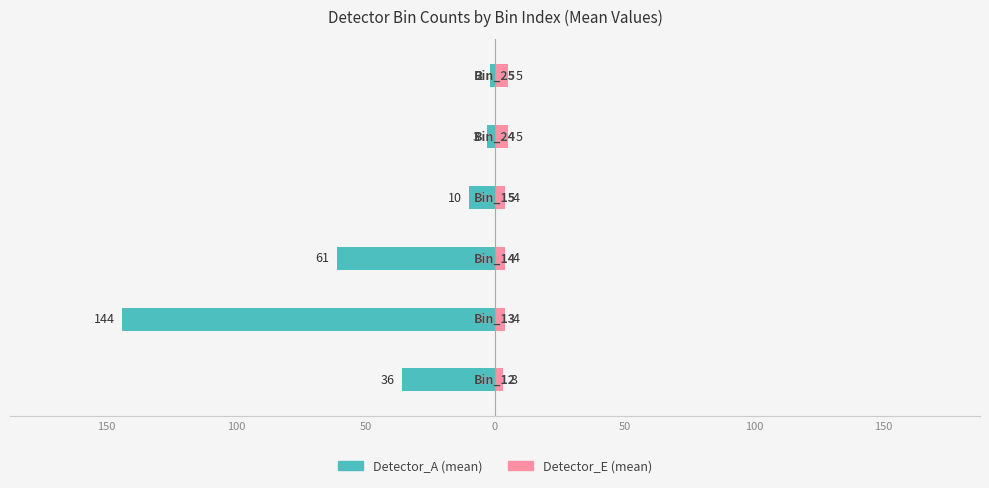

Is the value of Detector_A at 150 greater than the value of Detector_E at 50?

No